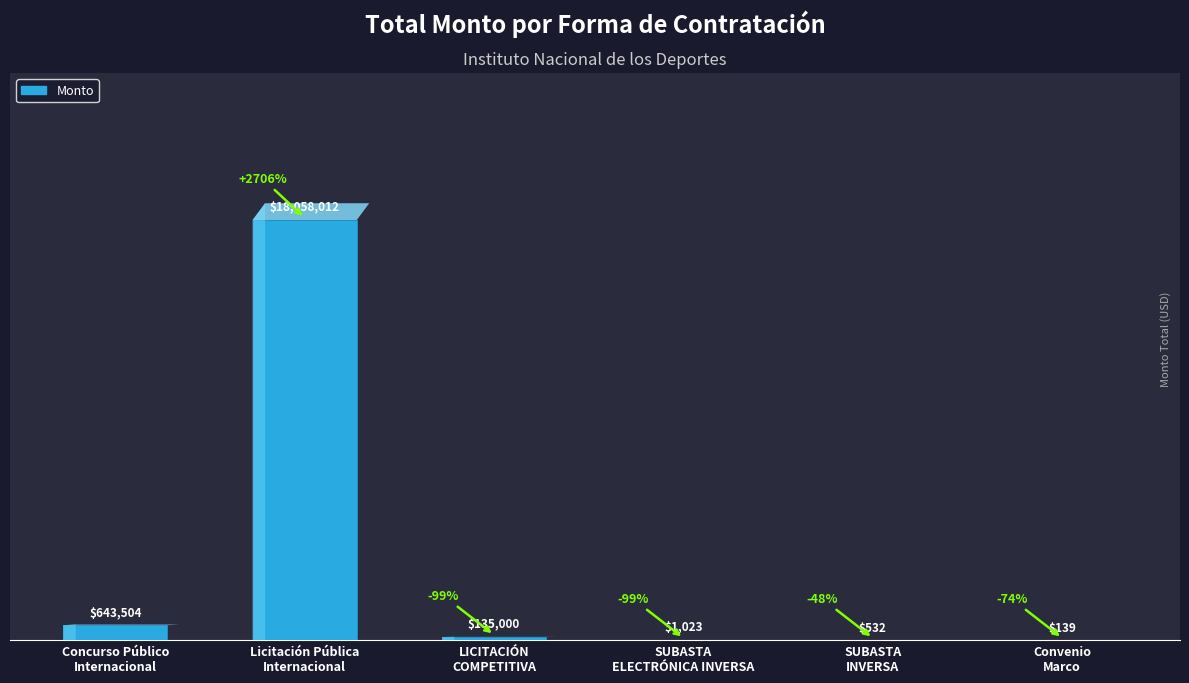

What is the maximum value shown in the chart?

18058011.7